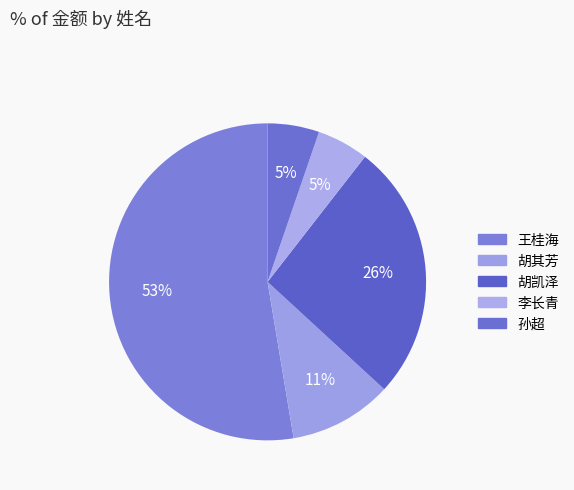

Count the number of slices in the pie.

5